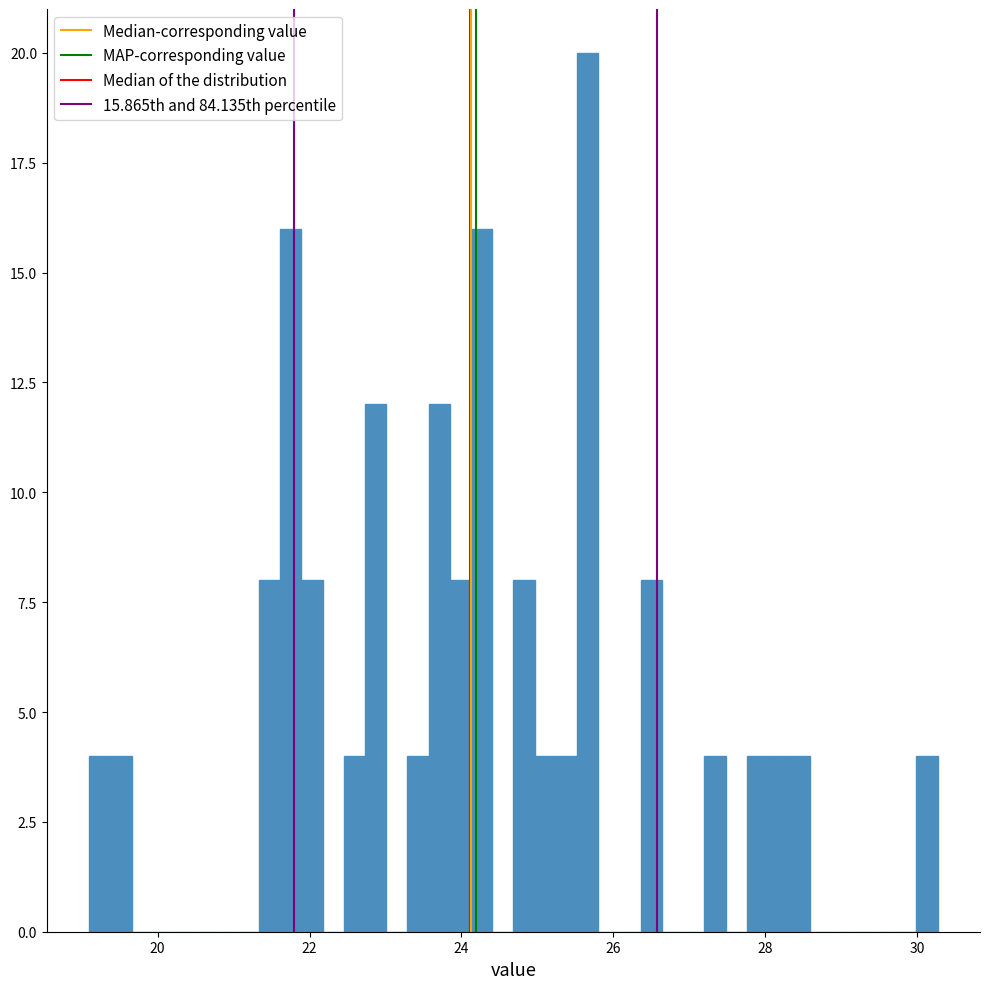

Around what value on the x-axis is the tallest bar? Give the approximate position of its centre, as read against the axis.

25.6